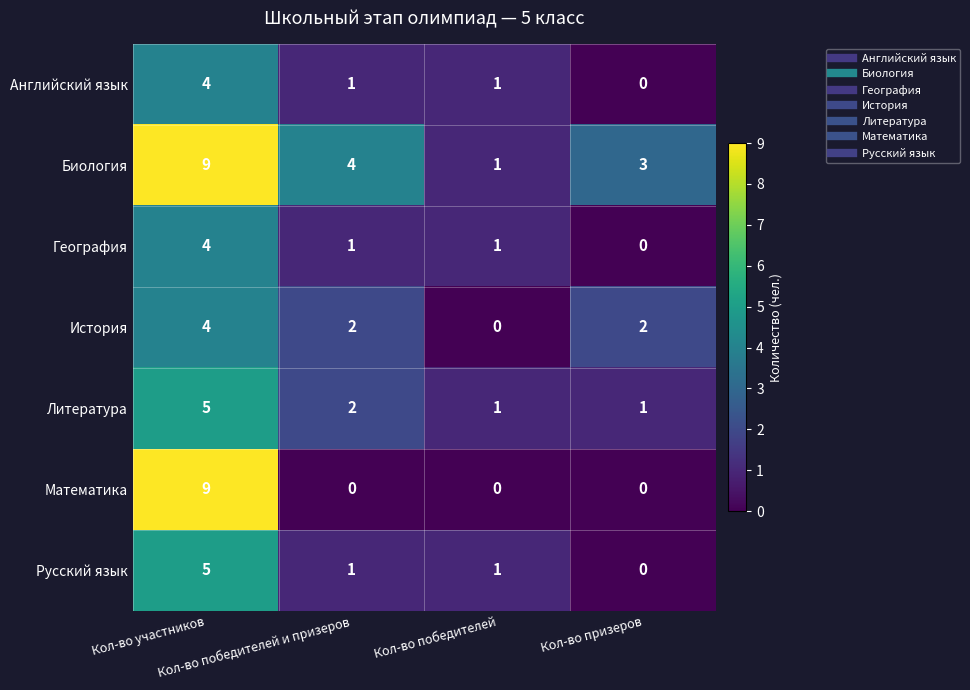

At which category is the sum across all series the highest?

Кол-во участников